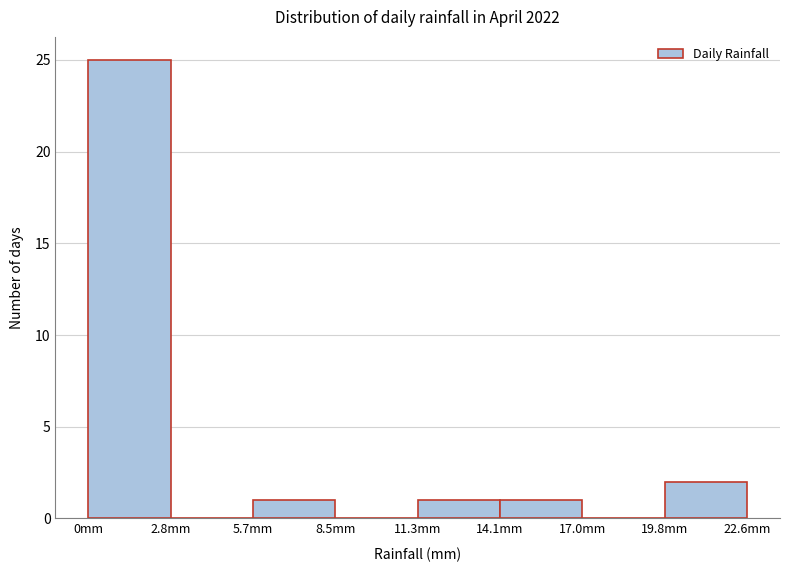

Reading left to right, list every bar in this chart as the range it spans on the x-axis followed by its height. Neither the bar edges nor the heights are printed on the chart, so give them approximately, as read against the axes.

0.0 to 3.0: 25
3.0 to 5.5: 0
5.5 to 8.5: 1
8.5 to 11.5: 0
11.5 to 14.0: 1
14.0 to 17.0: 1
17.0 to 20.0: 0
20.0 to 22.5: 2